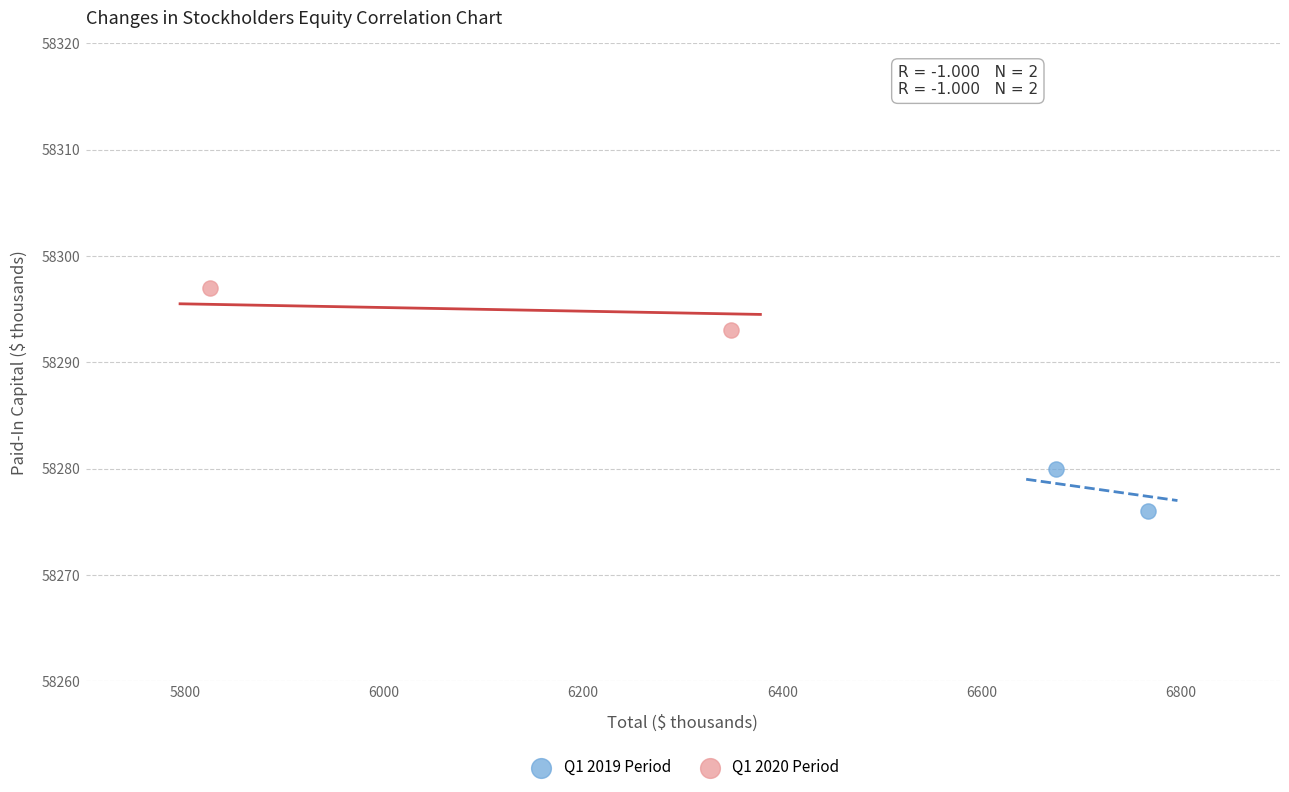

Which series reaches the maximum Y coordinate?

Q1 2020 Period